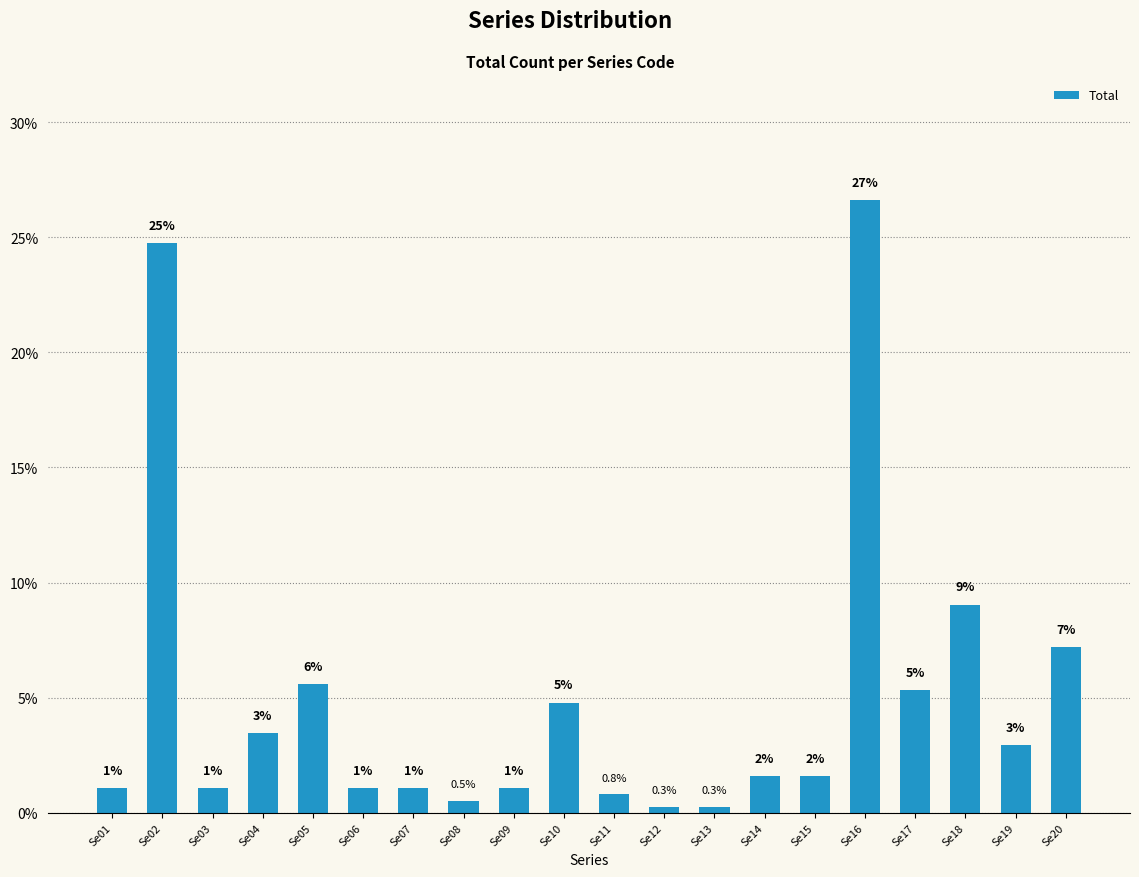

What is the ratio of the value at Se04 to the value at Se15?

2.2